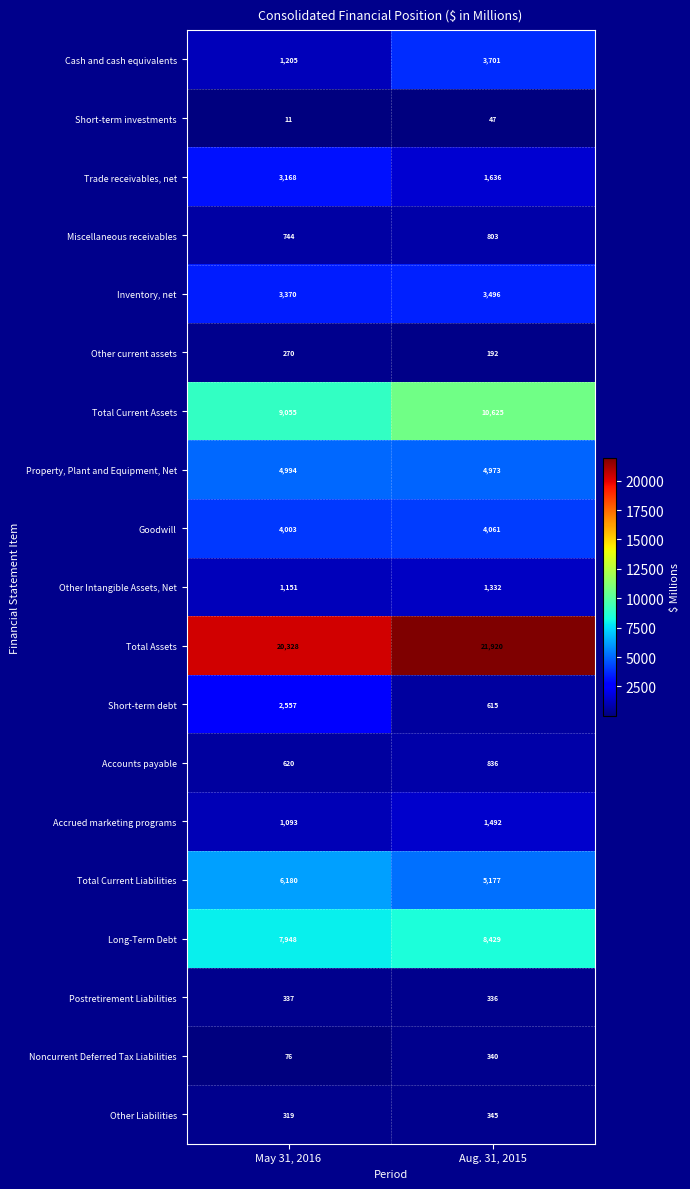

Which series has the largest range (max minus min)?

Cash and cash equivalents